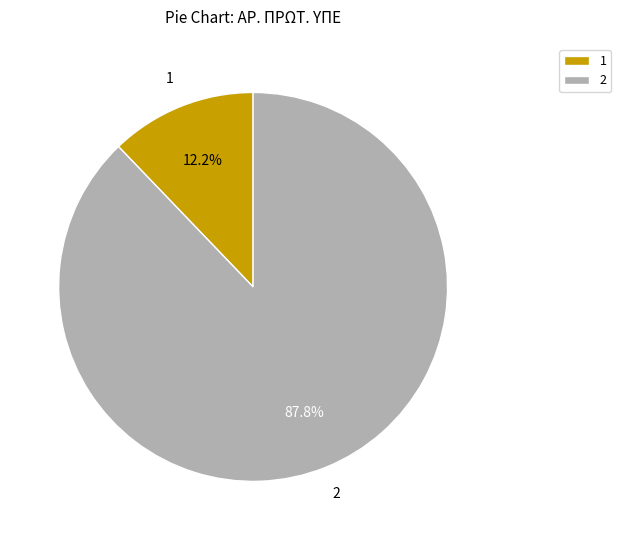

What is the ratio of the value at 1 to the value at 2?

0.1